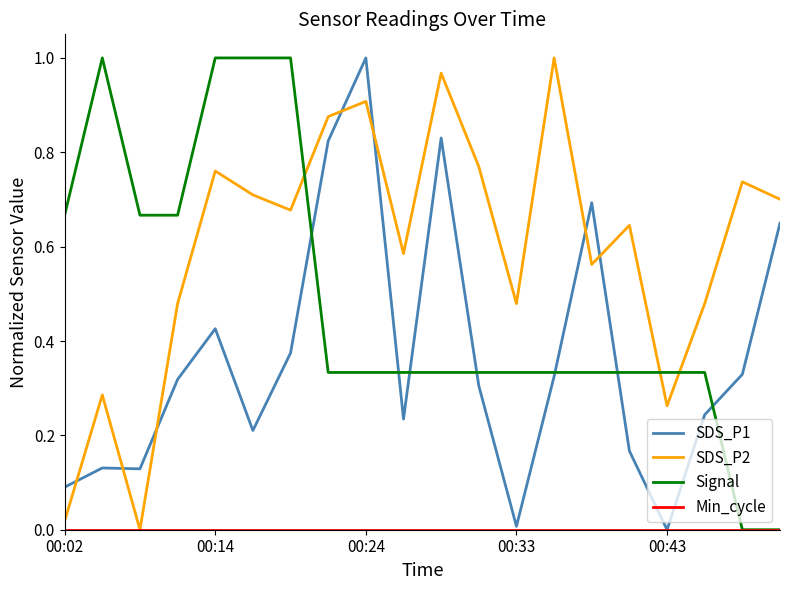

True or false: SDS_P2 and Signal intersect in this chart.

True